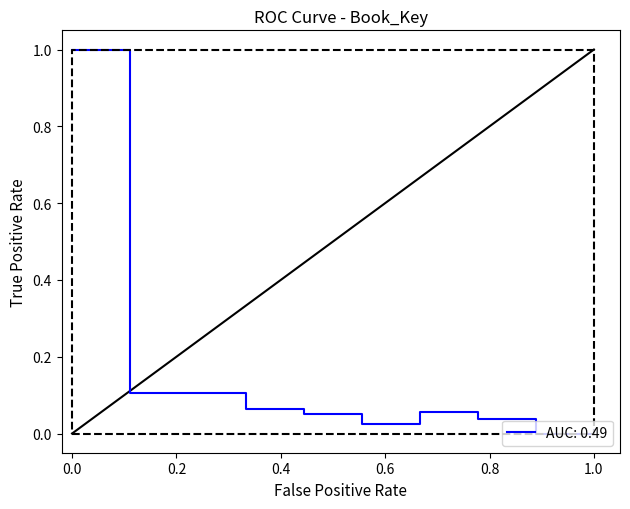

Reading left to right, extract all data points from this chart.

1.0	0.1	0.1	0.1	0.1	0.0	0.1	0.0	0.0	0.0